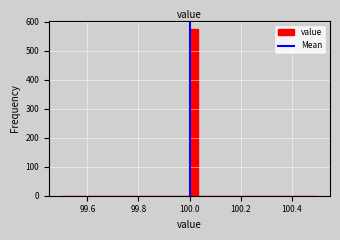

Around what value on the x-axis is the tallest bar? Give the approximate position of its centre, as read against the axis.

100.02